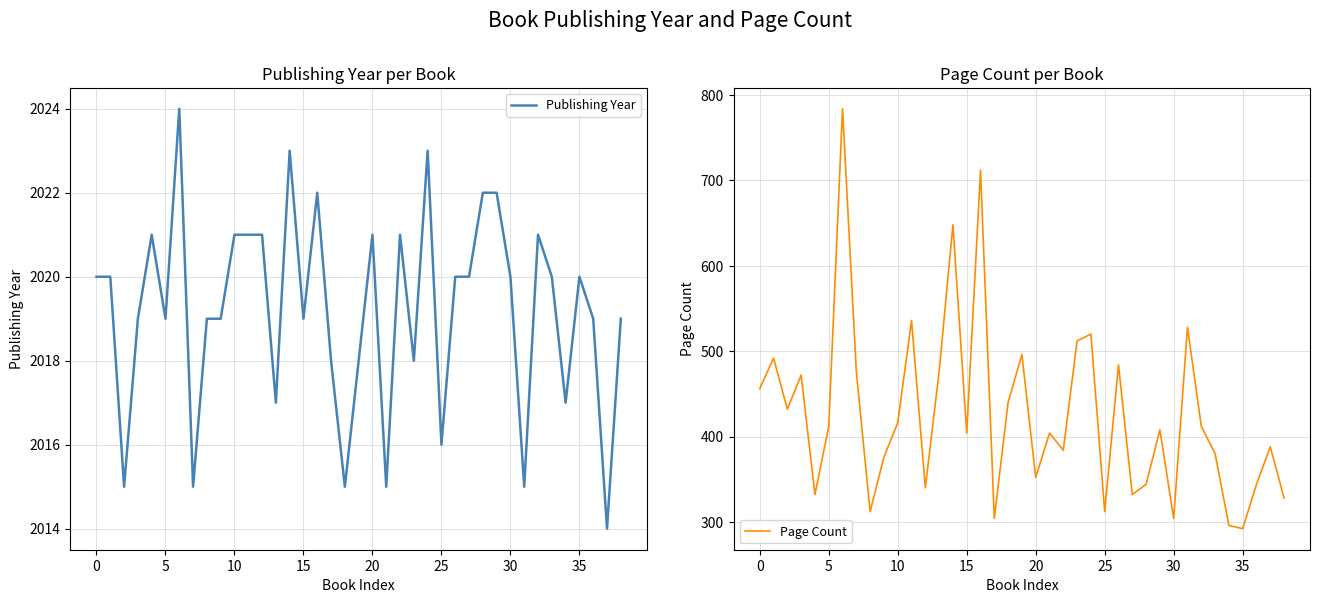

How many lines are shown in the chart?

2